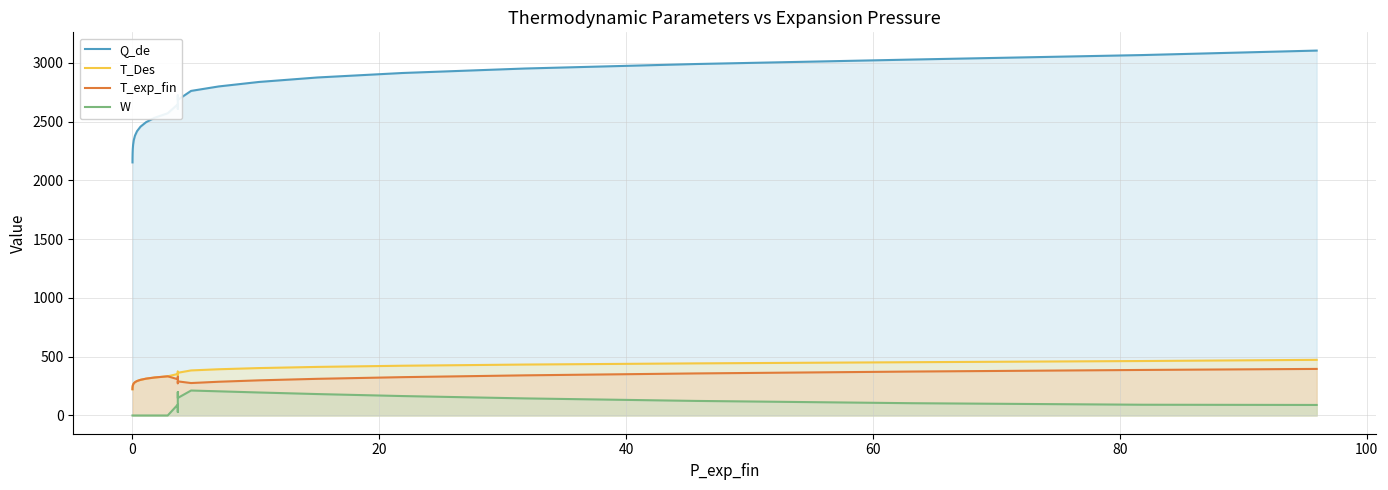

Which series has the widest spread of values?

Q_de